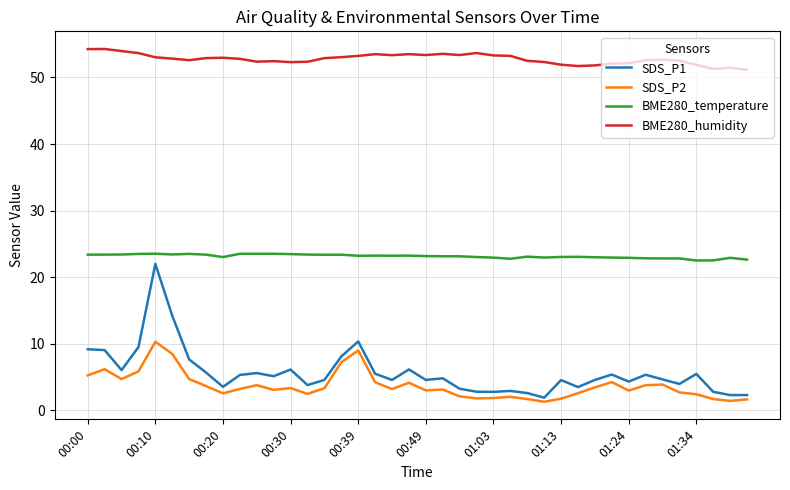

Which series has the largest range (max minus min)?

SDS_P1